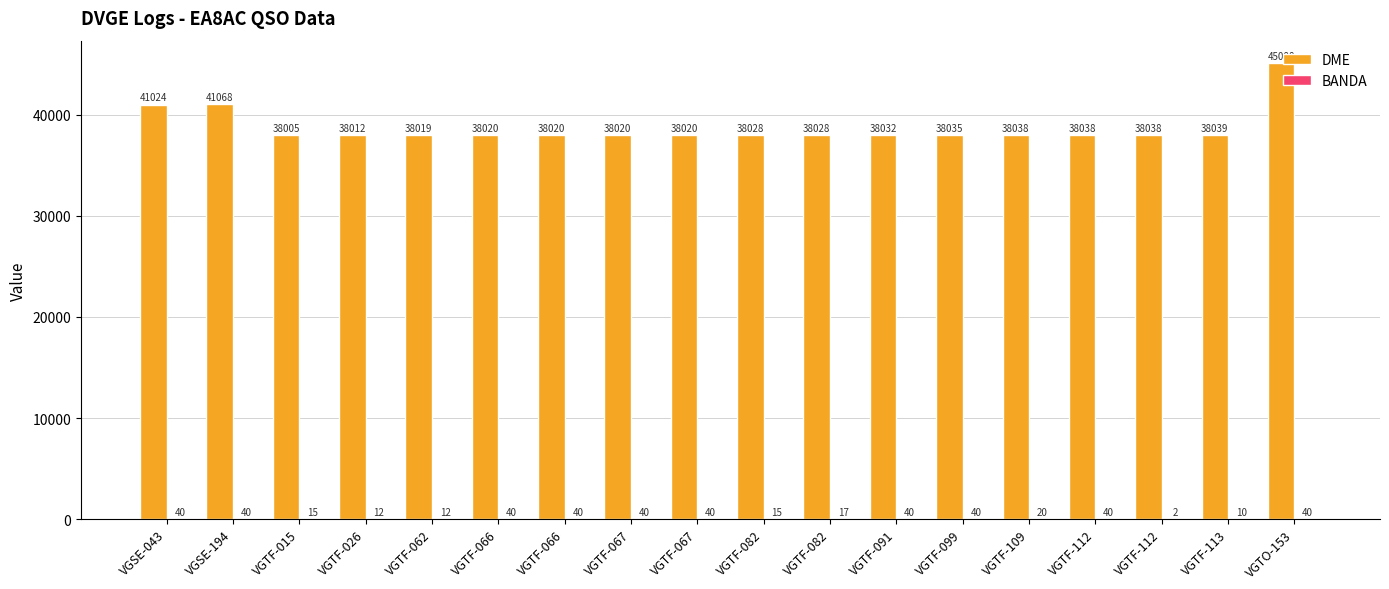

Are the bars grouped side by side (vs. stacked)?

Yes